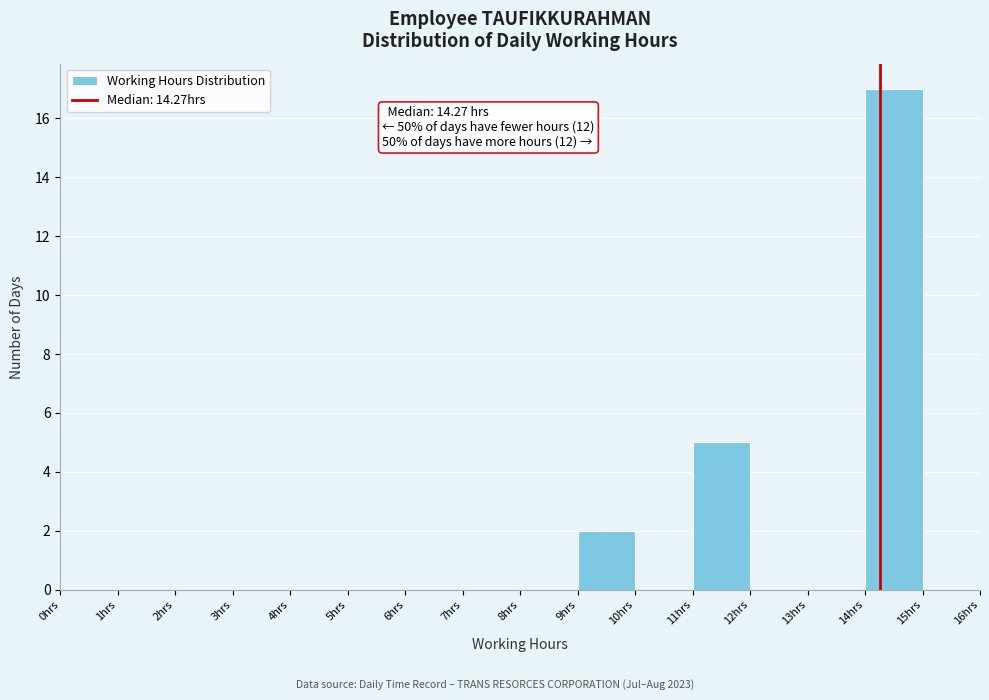

Which range on the x-axis has the tallest bar?

14 to 15